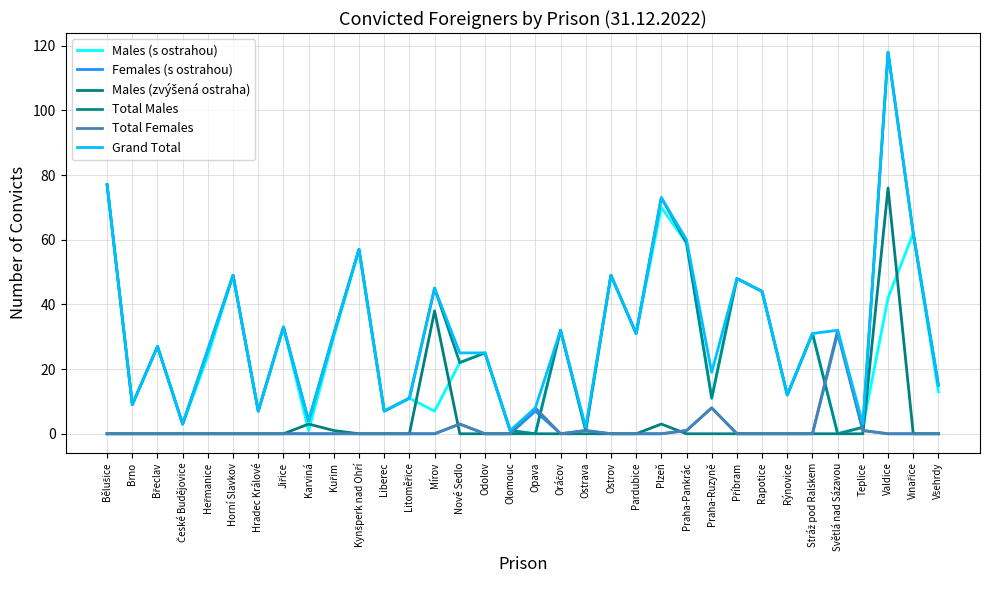

Between Plzeň and Odolov, which is larger?

Plzeň